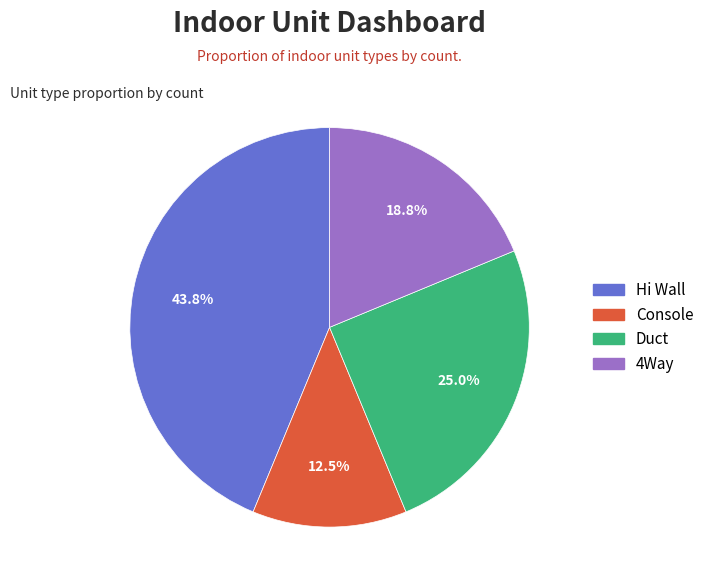

To the nearest percent, what is the average slice percentage?

25%